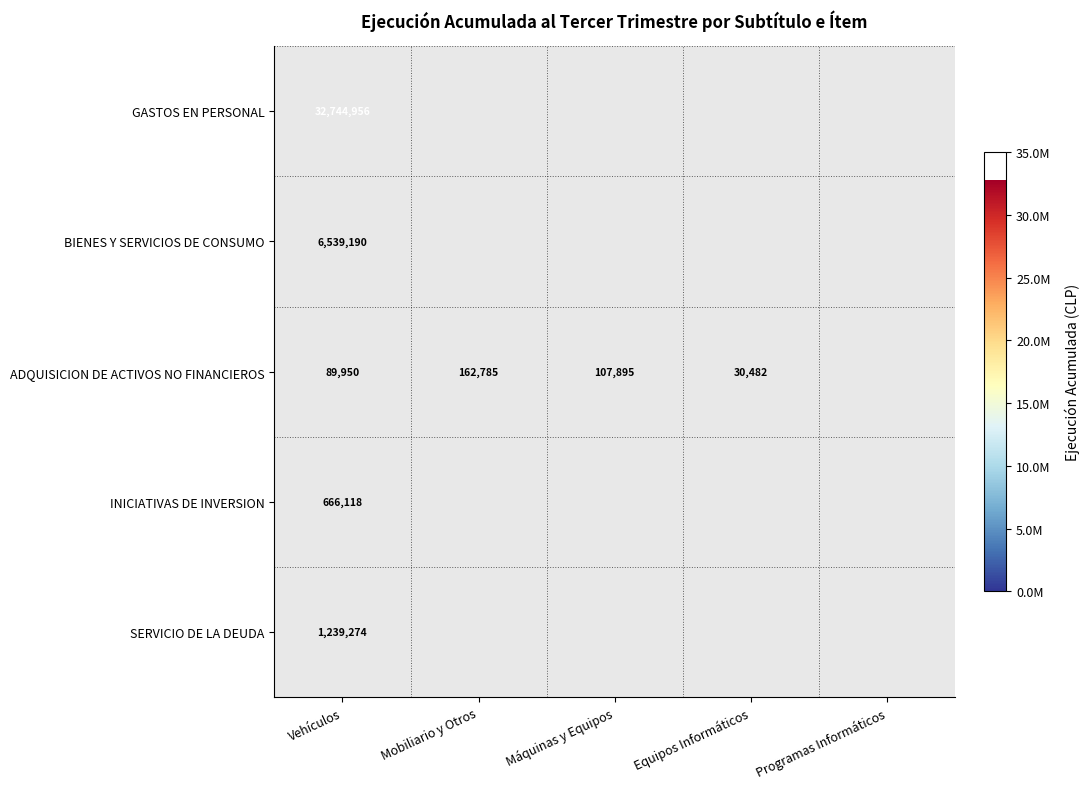

True or false: SERVICIO DE LA DEUDA has a value of 293231 at Vehículos.

False